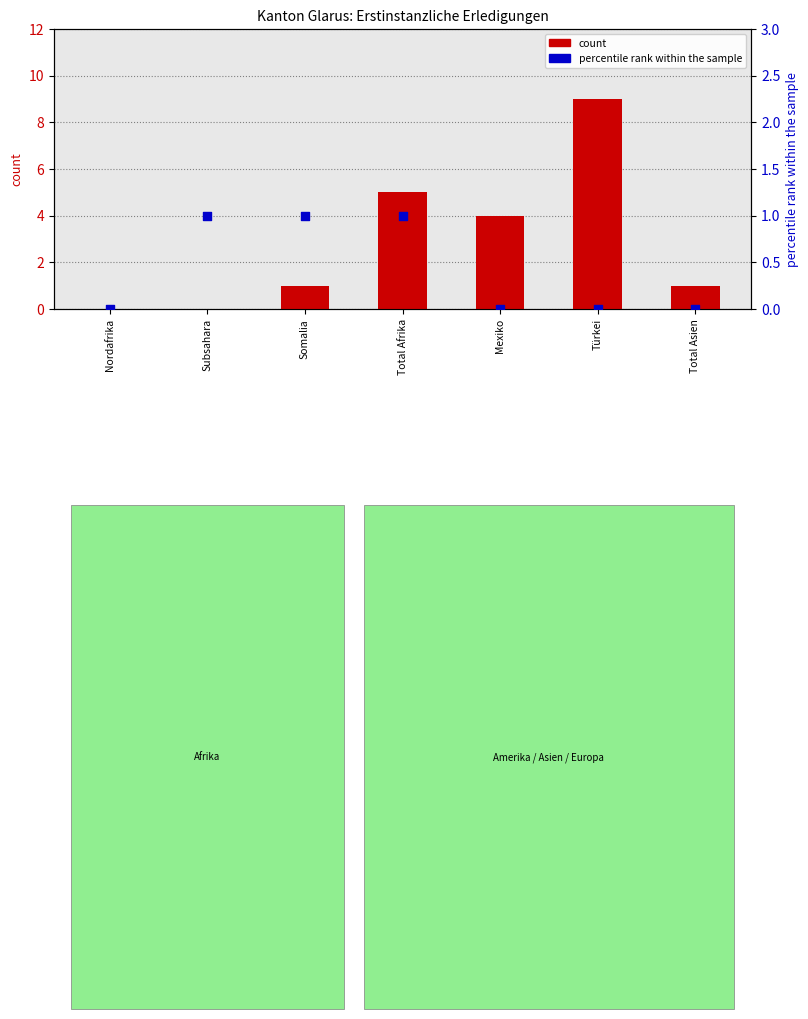

At how many categories does at least one series exceed 4?

2